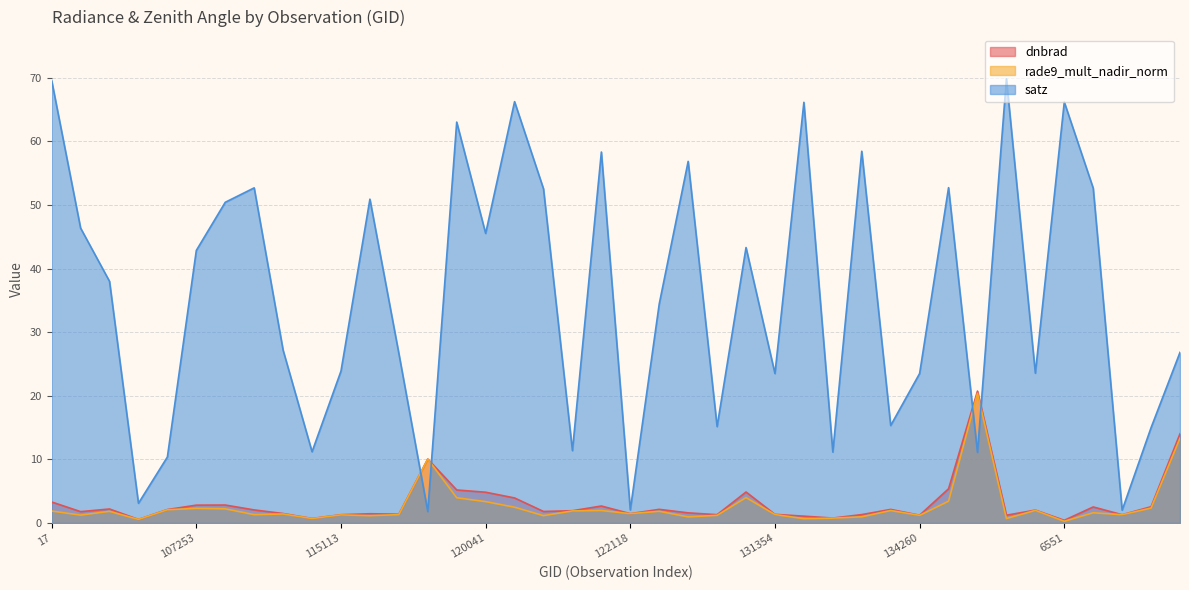

At how many categories does at least one series exceed 20?

29